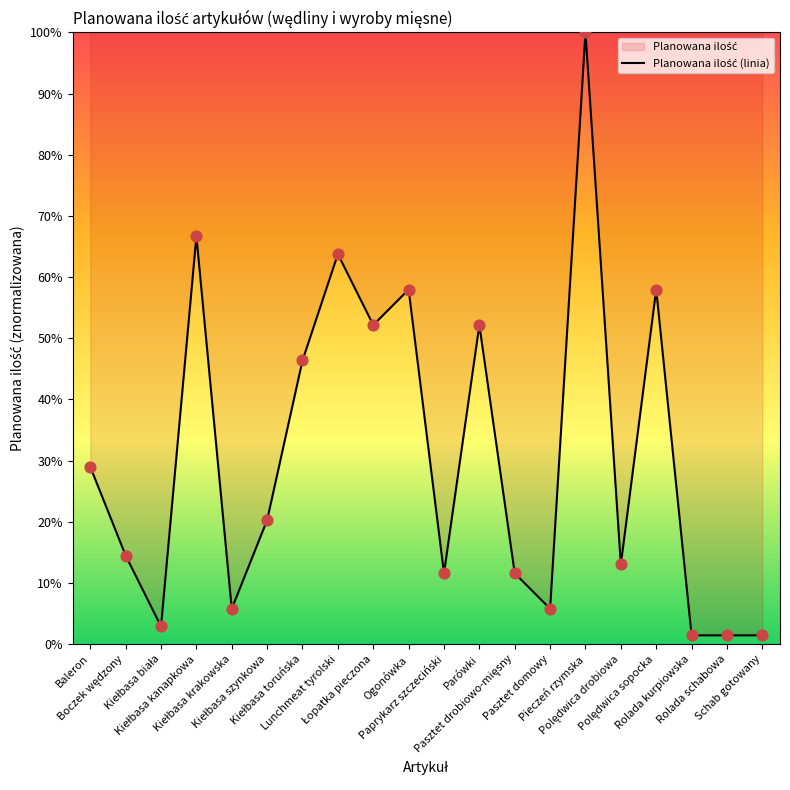

Approximately how many times larger is the value at Polędwica sopocka compared to Schab gotowany?

40.0